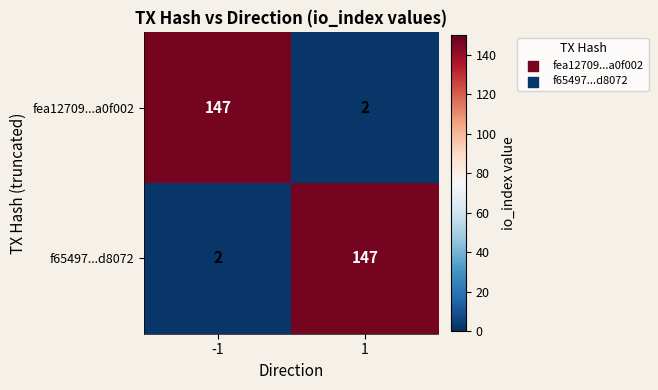

Reading left to right, transcribe all the data shown in this chart.

fea12709...a0f002: 147	2
f65497...d8072: 2	147